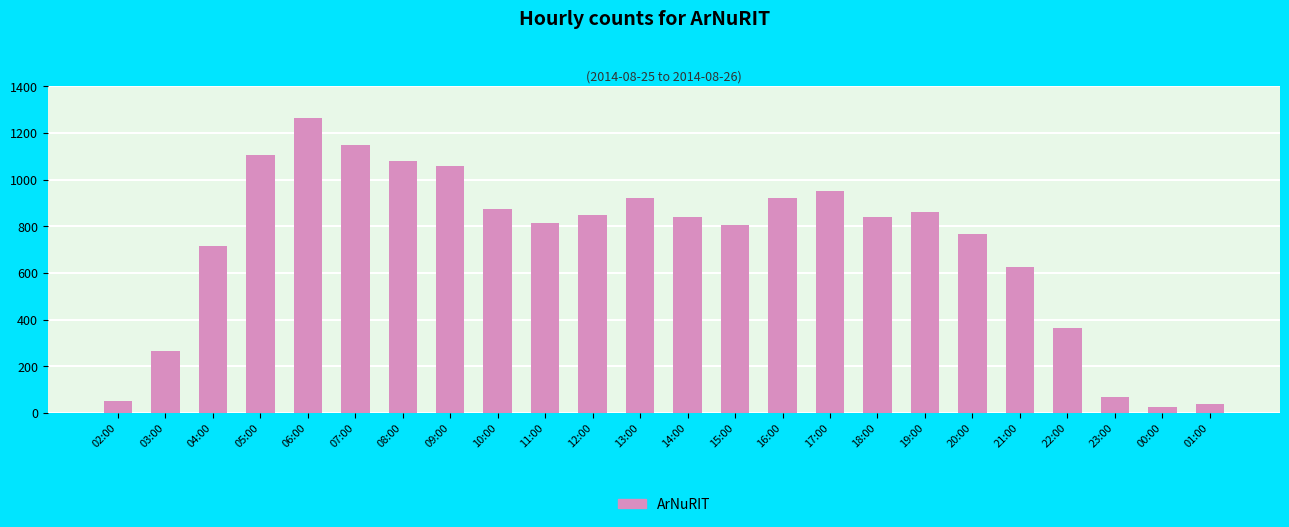

At which category does the chart reach its peak across all series?

06:00